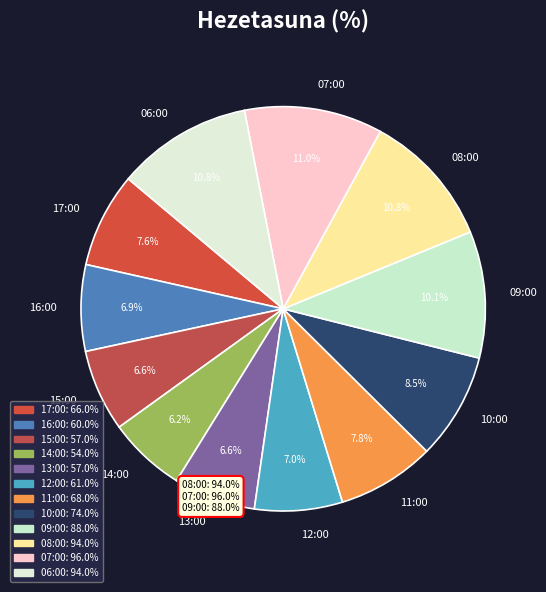

Which has a higher value, 08:00 or 17:00?

08:00